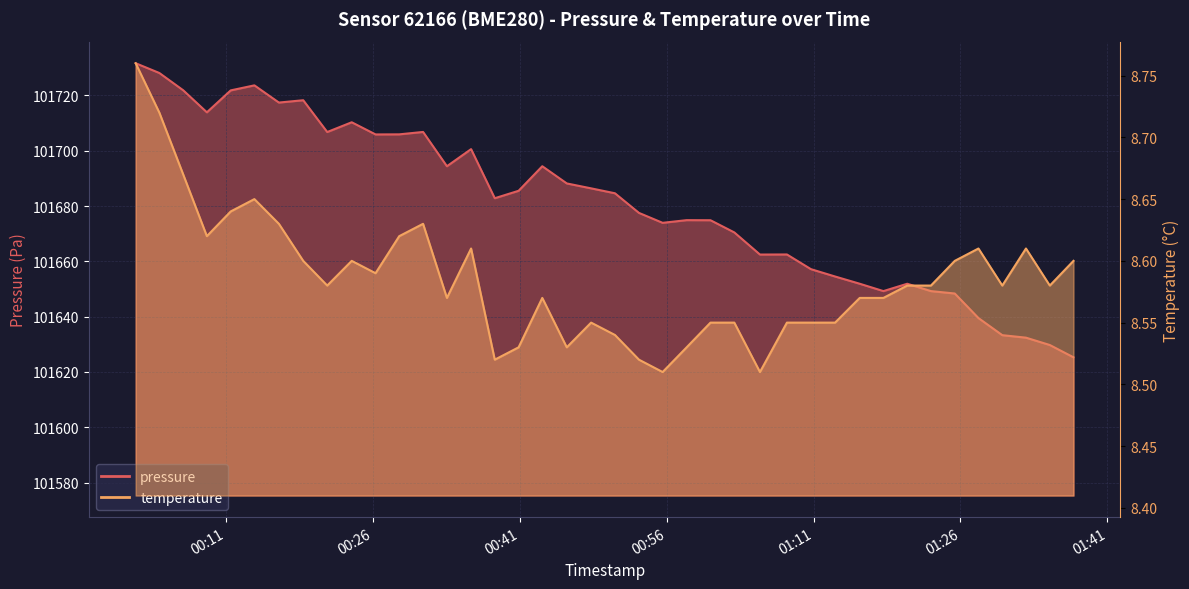

What is the label of the 5th point from the left?

2023-03-21T00:11:31